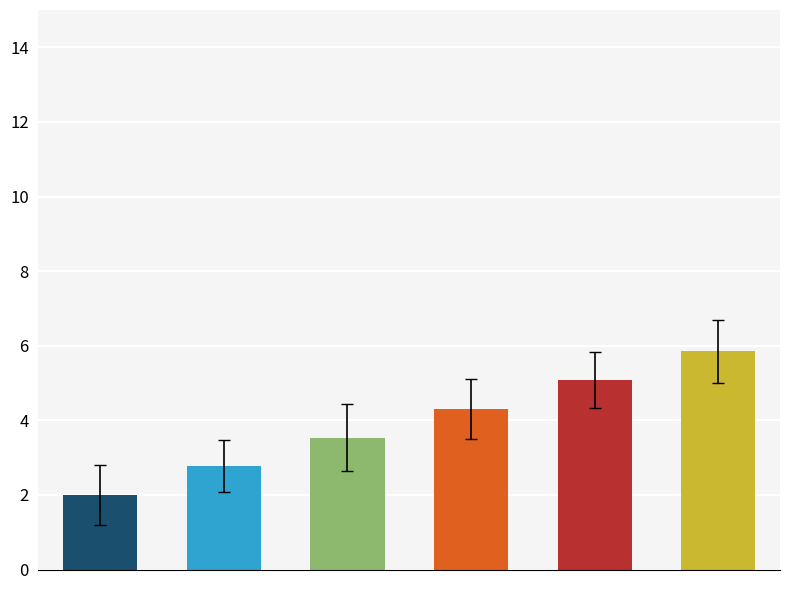

What is the sum of all values?

23.5